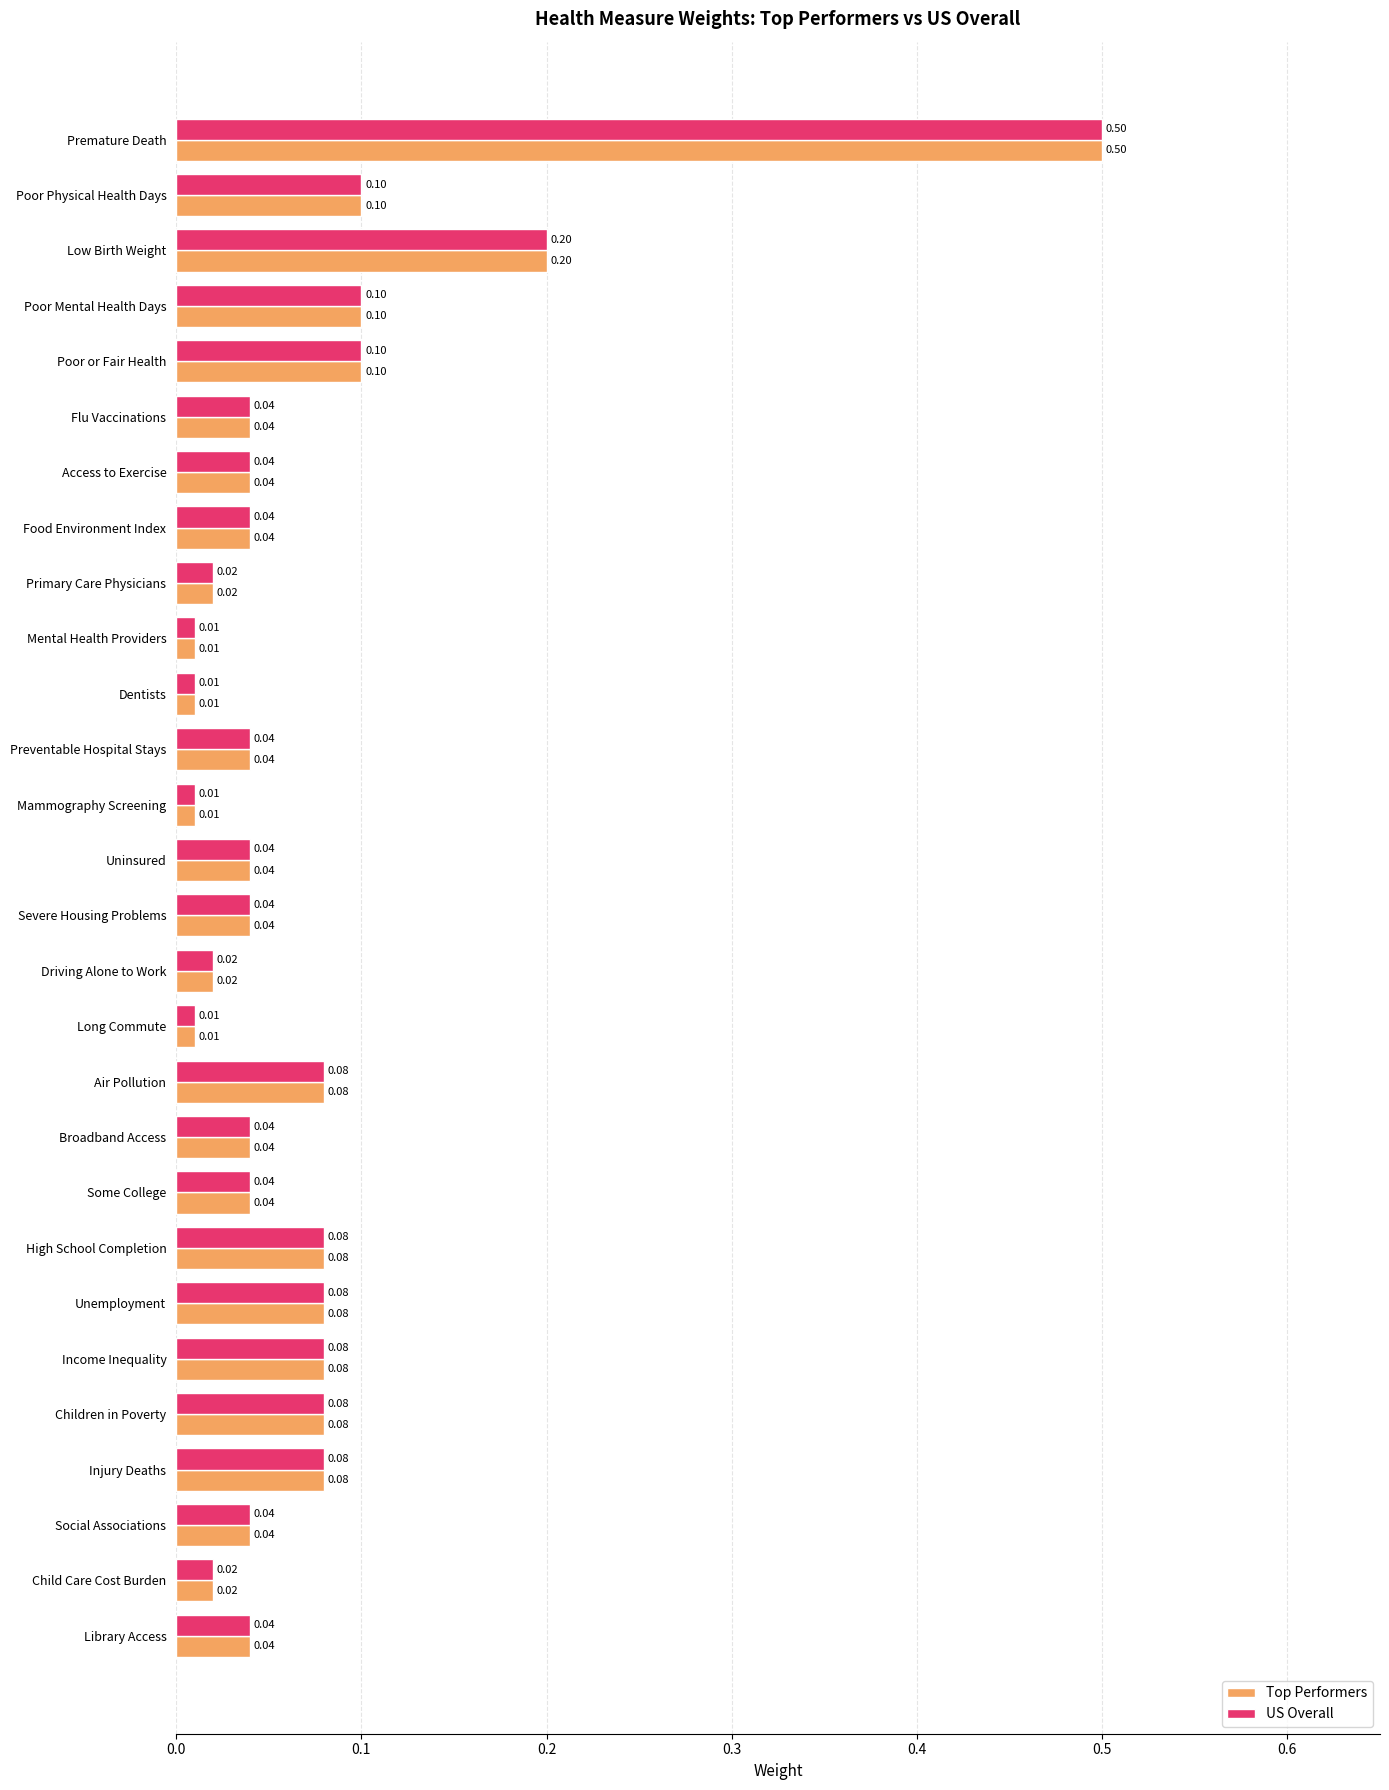

At which label does US Overall reach its peak?

Premature Death